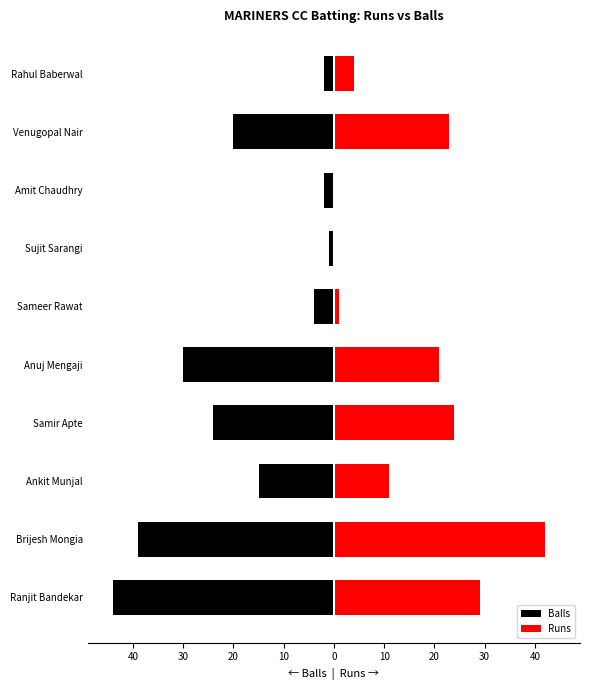

How many distinct data groups are displayed?

2